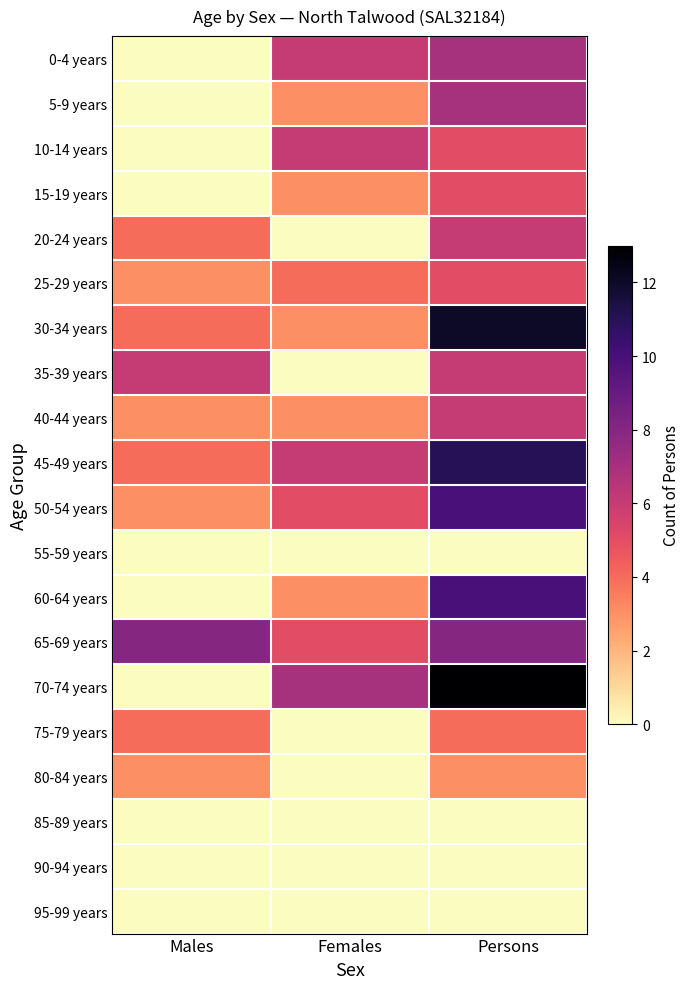

How many distinct data groups are displayed?

20